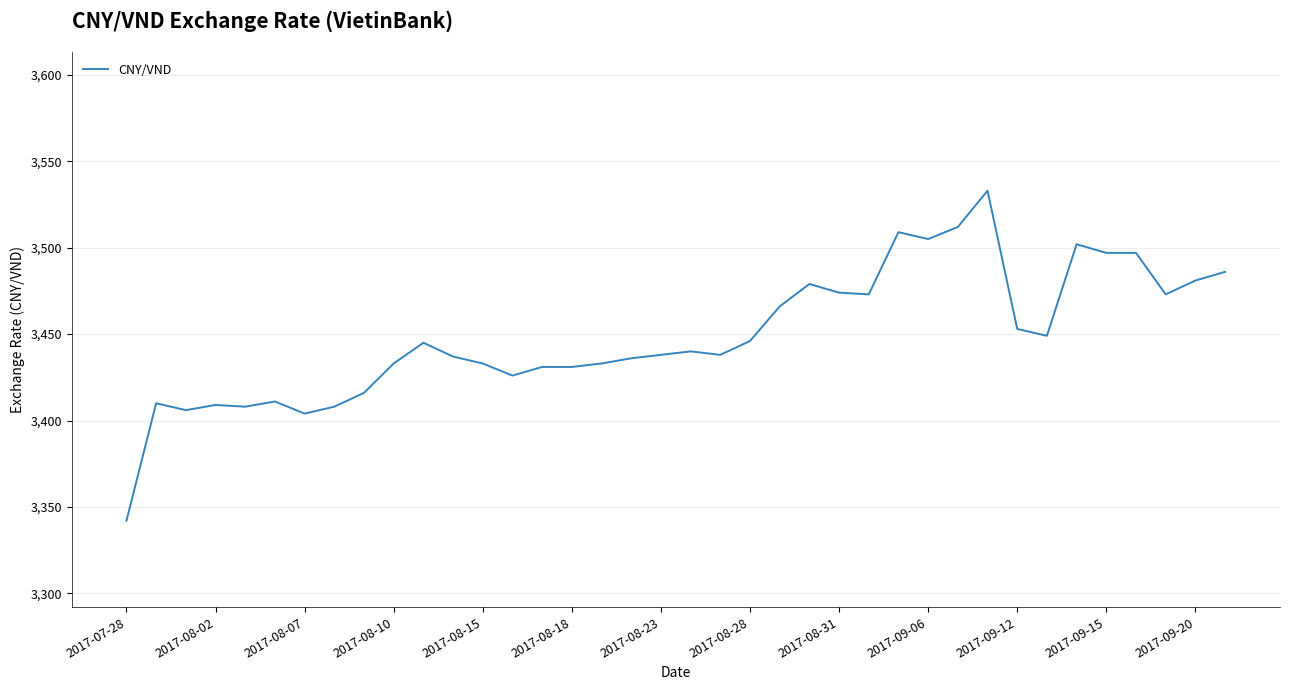

What is the smallest value displayed?

3342